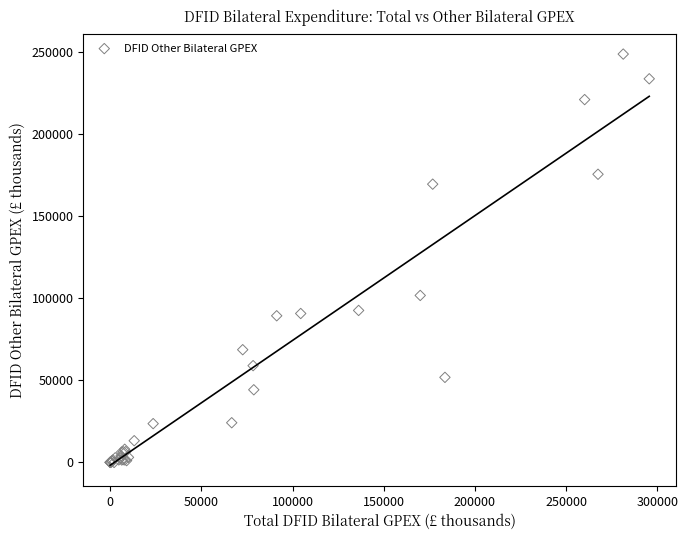

What Y value in the scatter plot is closest to 124243?

101615.7